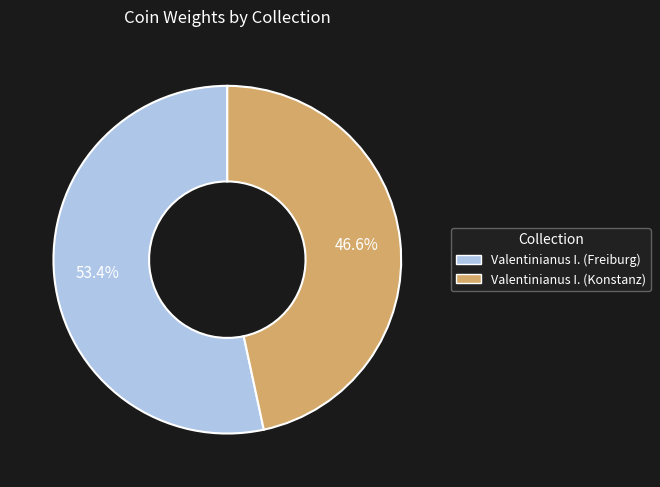

Count the number of slices in the pie.

2